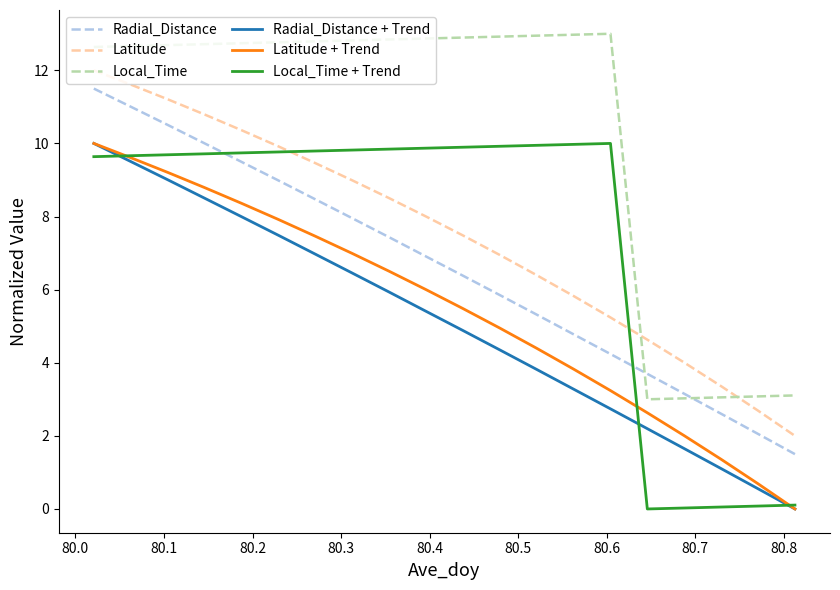

What is the maximum value shown in the chart?

13.0